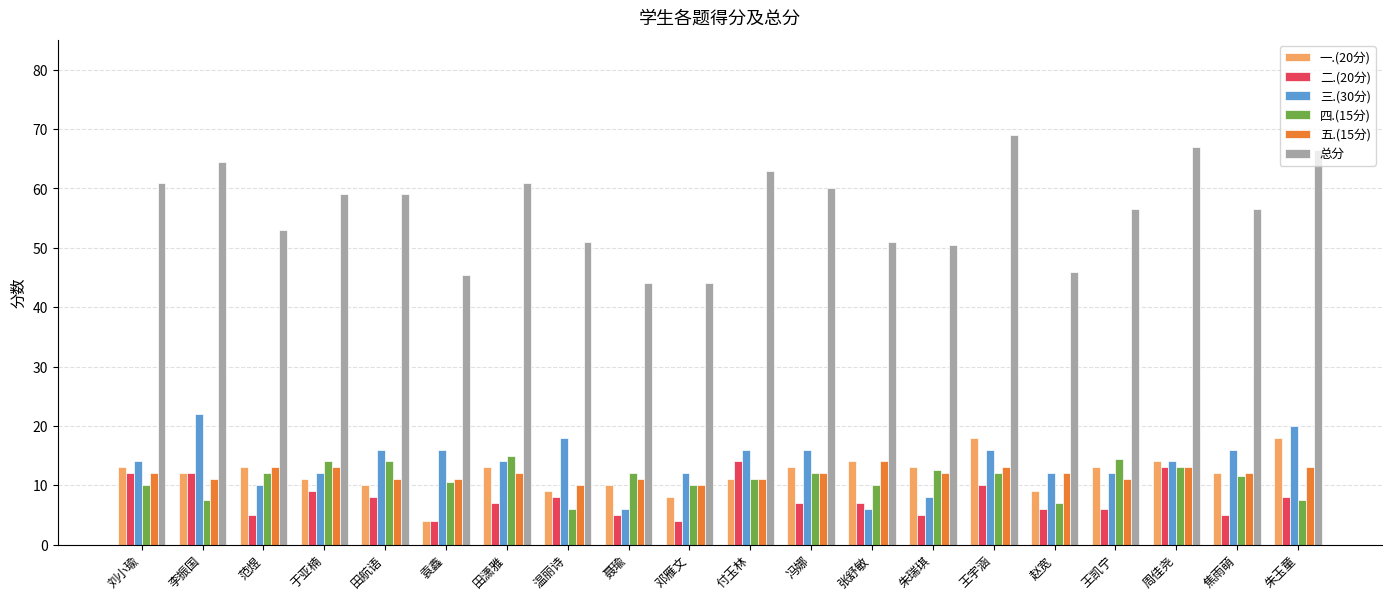

True or false: 五.(15分) has a value of 14.0 at 张舒敏.

True